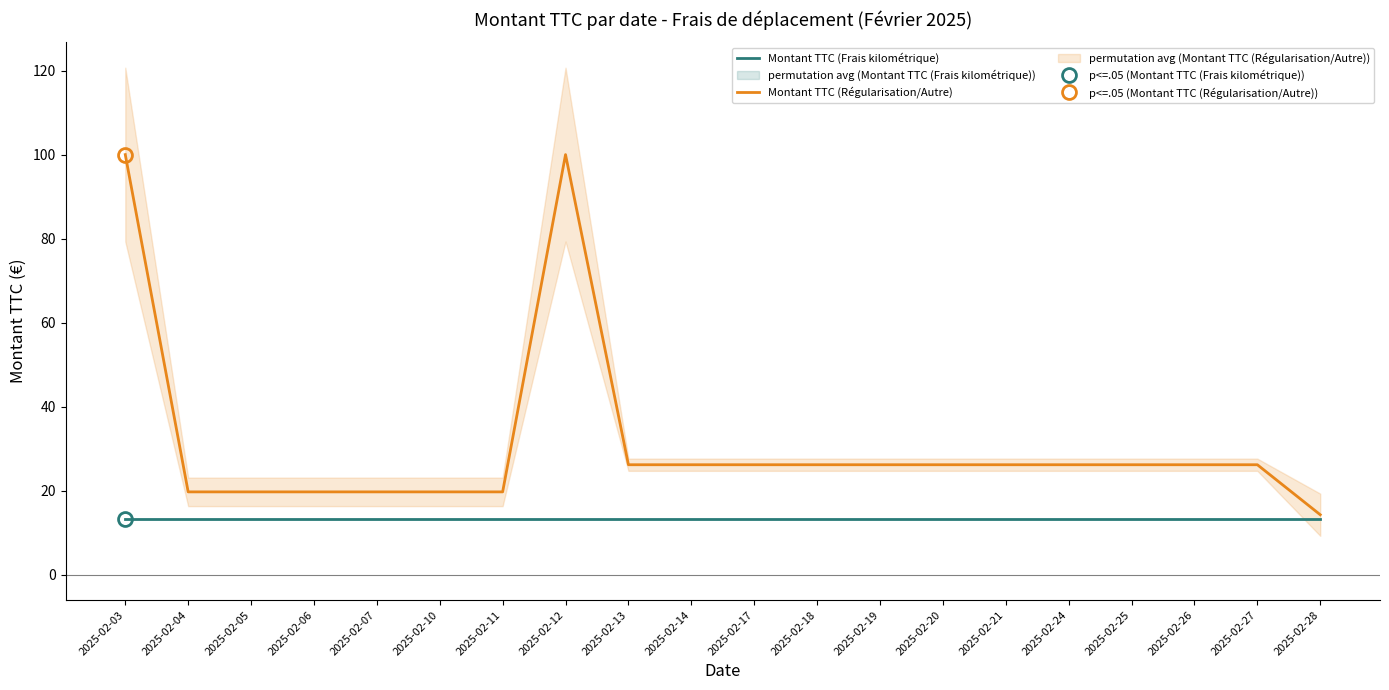

How many categories are shown in the chart?

20